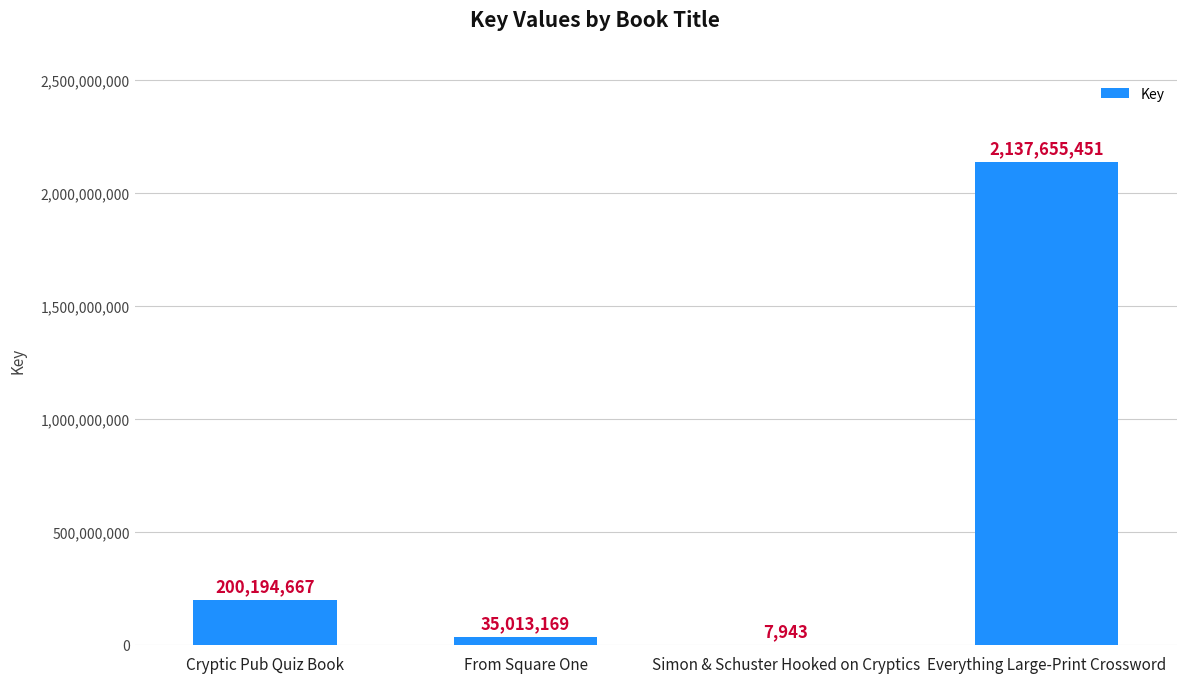

Which label corresponds to the largest value in the chart?

Everything Large-Print Crossword